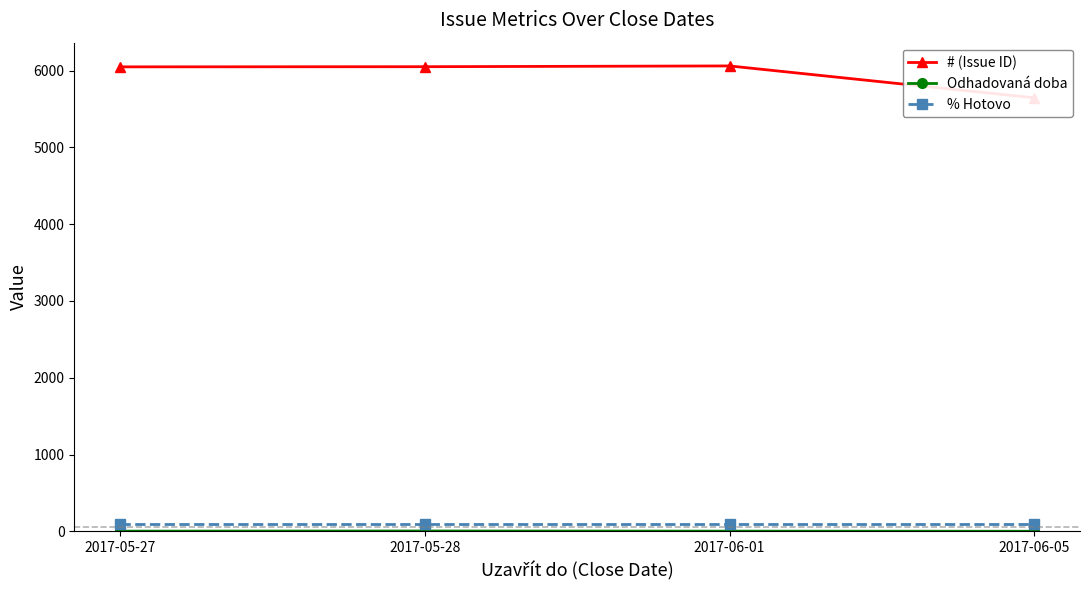

How many distinct data groups are displayed?

3